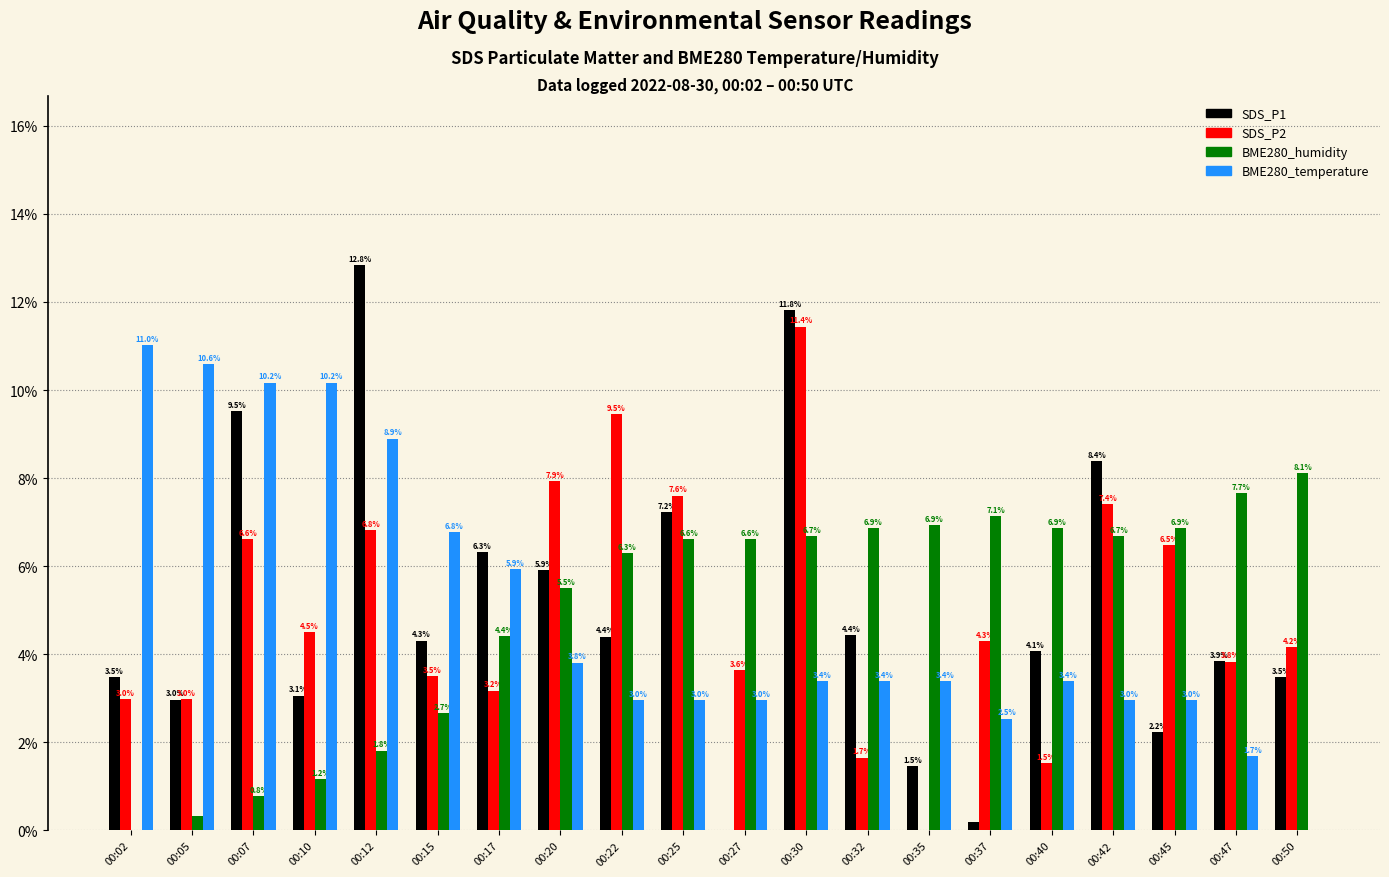

Where is BME280_temperature nearest to the value 5?

00:17